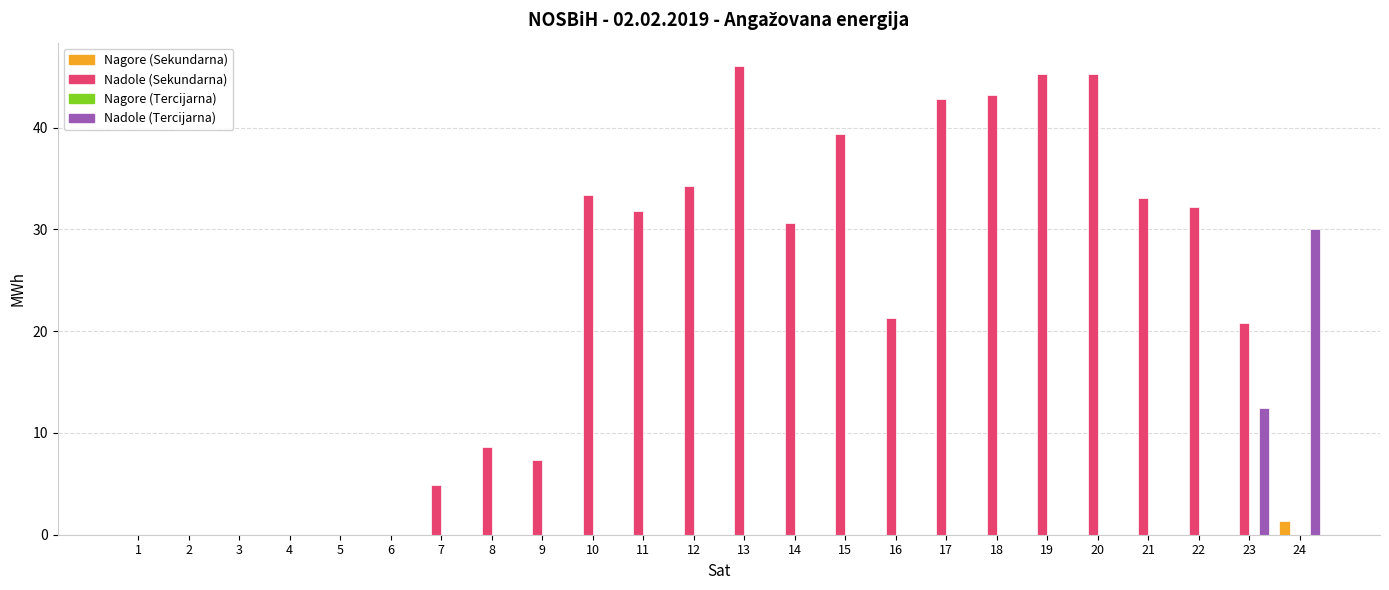

How many groups of bars are there?

24